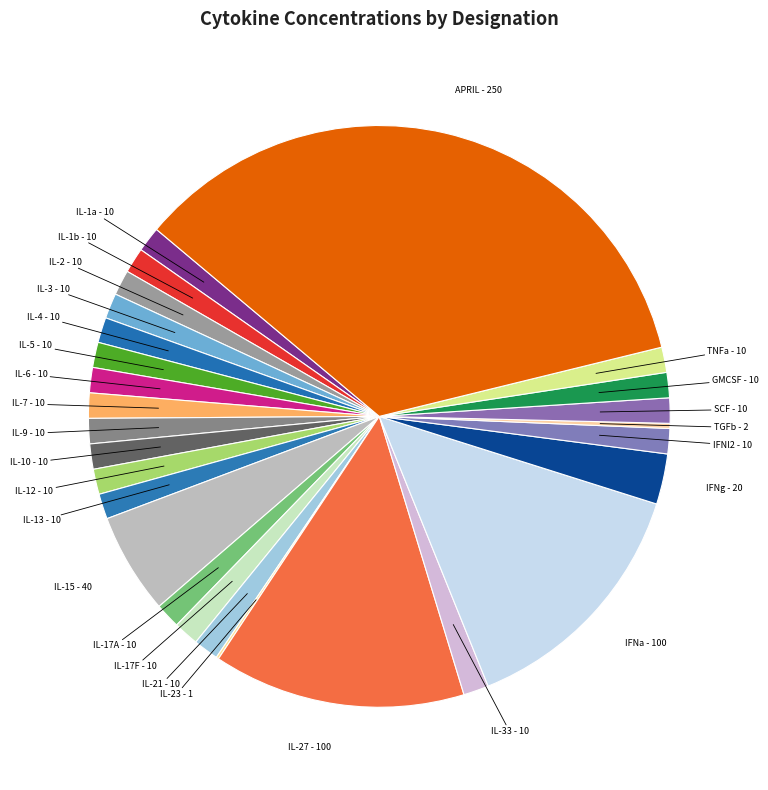

Does IFNa account for over 50% of the chart?

No